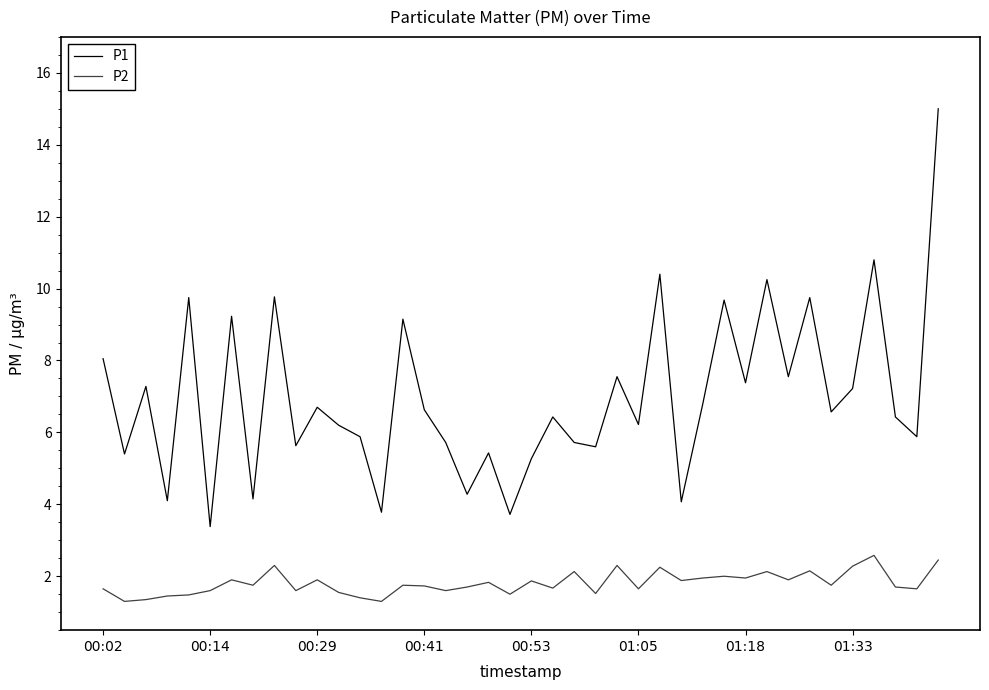

What is the greatest value displayed?

15.0